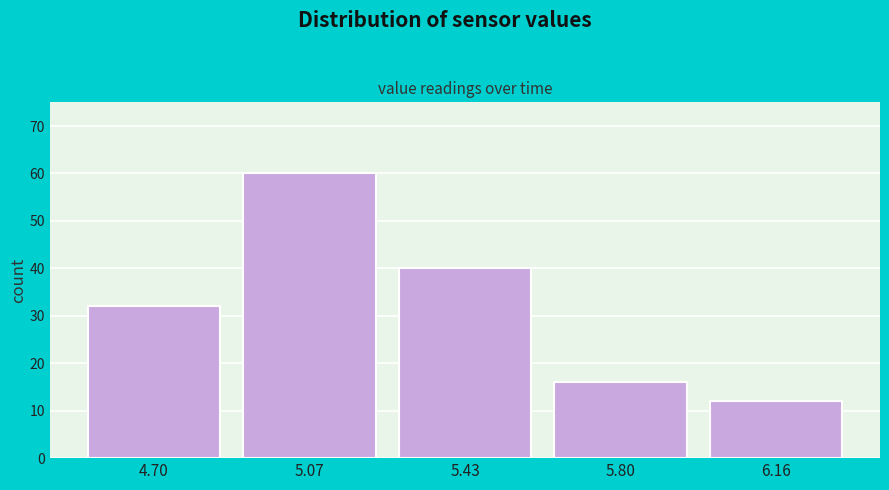

Reading left to right, transcribe all the data shown in this chart.

32	60	40	16	12